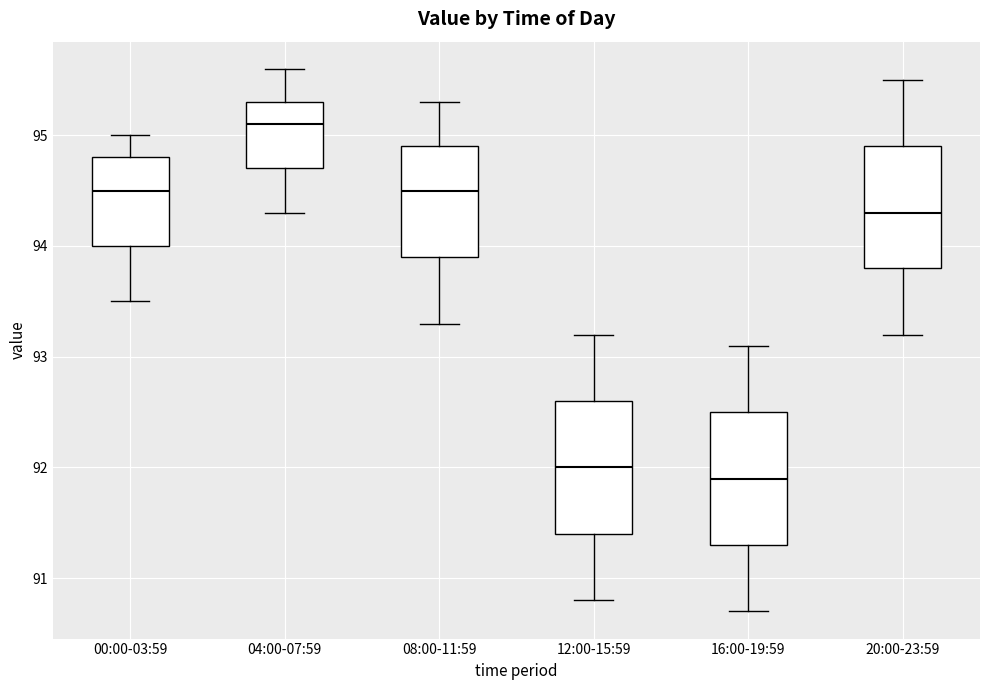

Reading left to right, transcribe this box plot: for each box, give where its median line is, the range the box spans, and where its two whiskers end, as read against the y-axis. The values are not printed on the chart, so give them approximately, as read against the axis.

00:00-03:59: median 94.5, box 94.0 to 94.8, whiskers 93.5 to 95.0
04:00-07:59: median 95.1, box 94.7 to 95.3, whiskers 94.3 to 95.6
08:00-11:59: median 94.5, box 93.9 to 94.9, whiskers 93.3 to 95.3
12:00-15:59: median 92.0, box 91.4 to 92.6, whiskers 90.8 to 93.2
16:00-19:59: median 91.9, box 91.3 to 92.5, whiskers 90.7 to 93.1
20:00-23:59: median 94.3, box 93.8 to 94.9, whiskers 93.2 to 95.5